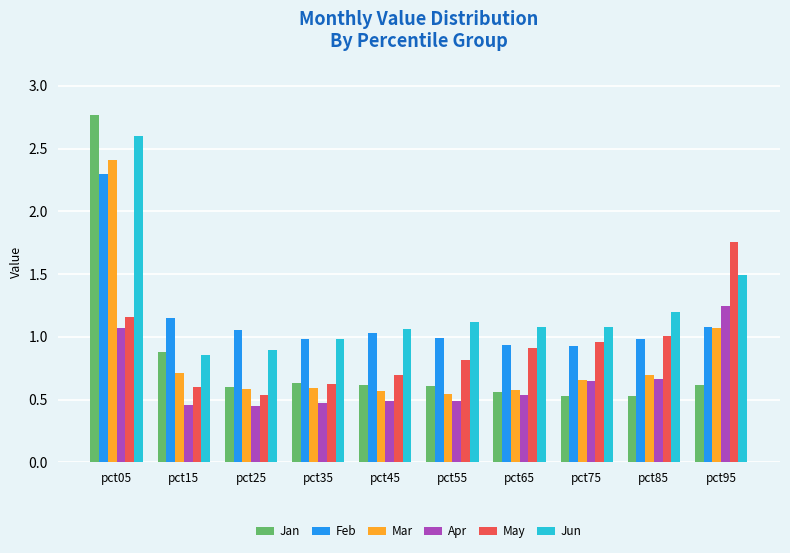

Which series has the largest total across all categories?

Jun